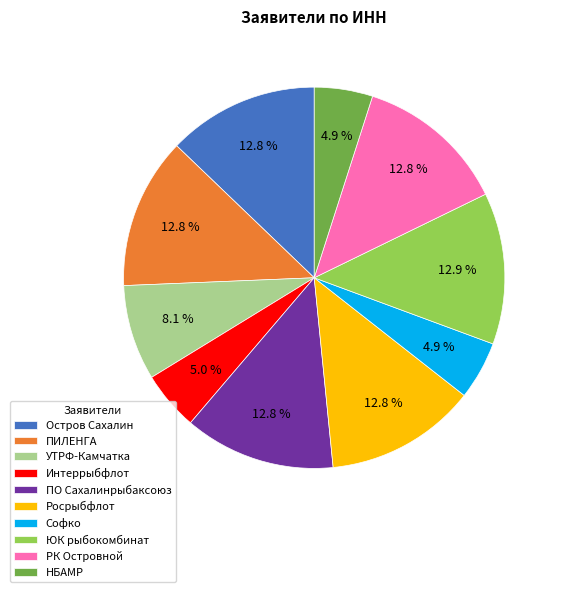

Do Остров Сахалин and Росрыбфлот together represent more than half of the pie?

No